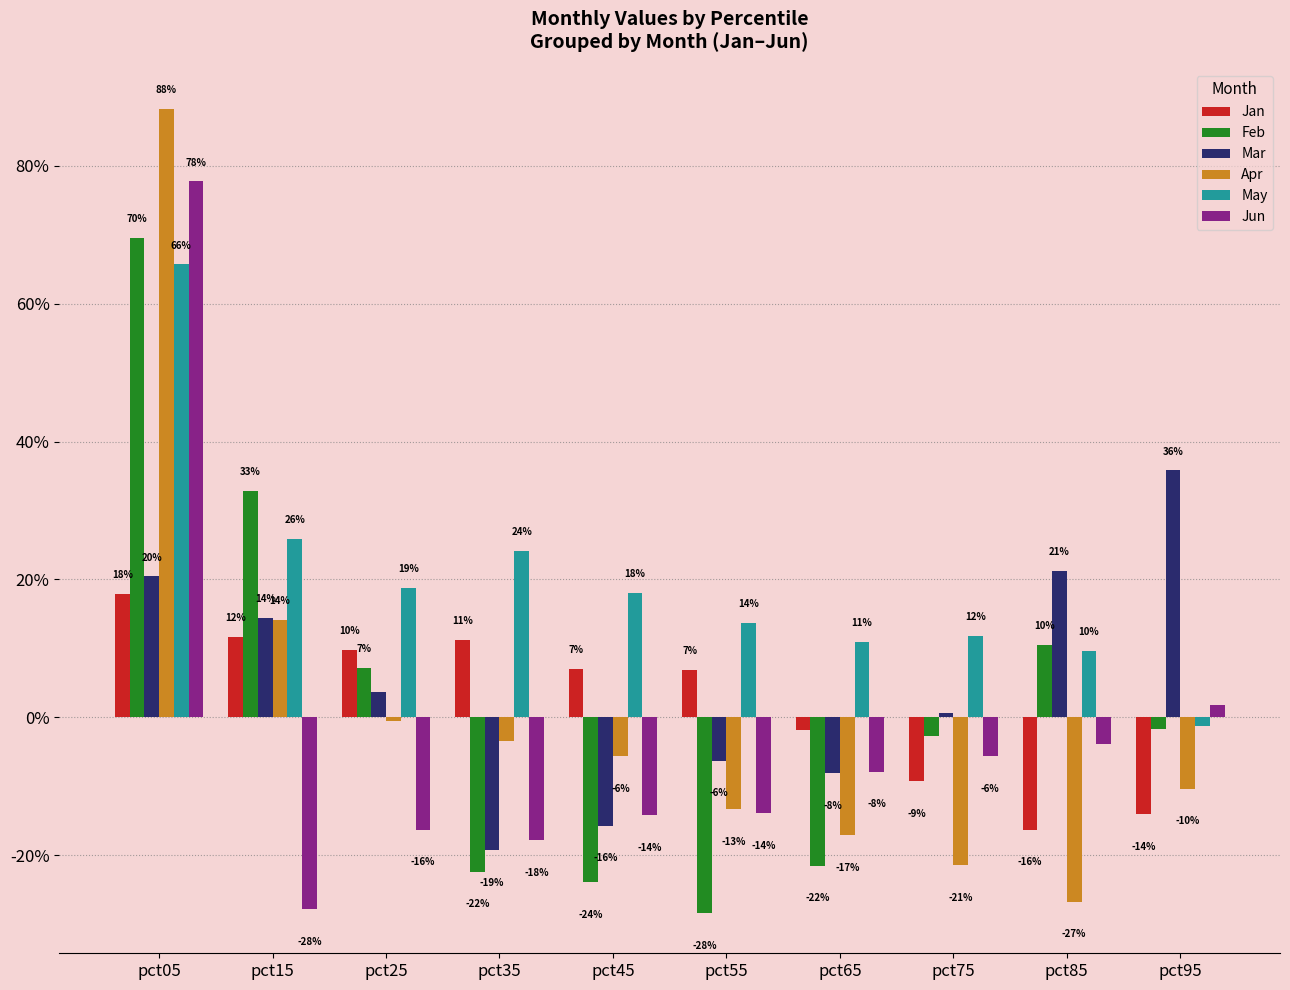

Which series changed the most between pct55 and pct75?

Feb